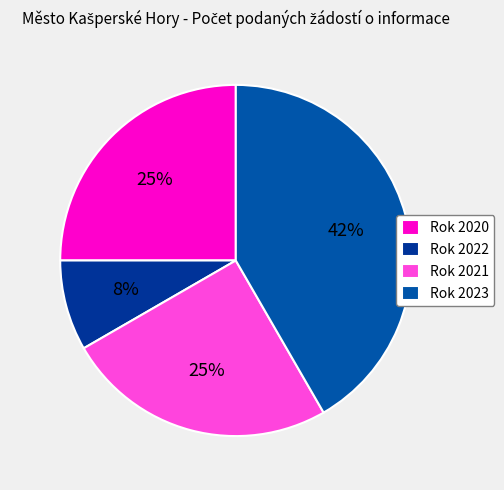

What is the smallest slice in the pie chart?

Rok 2022